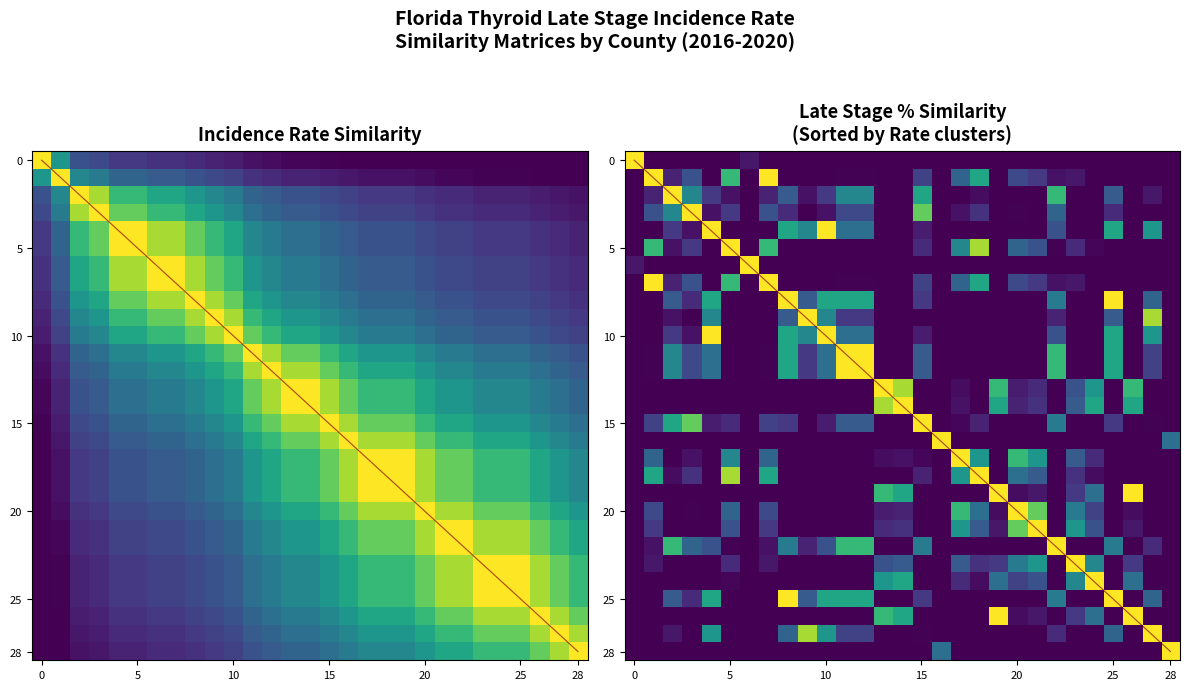

How many data points does each series have?

29